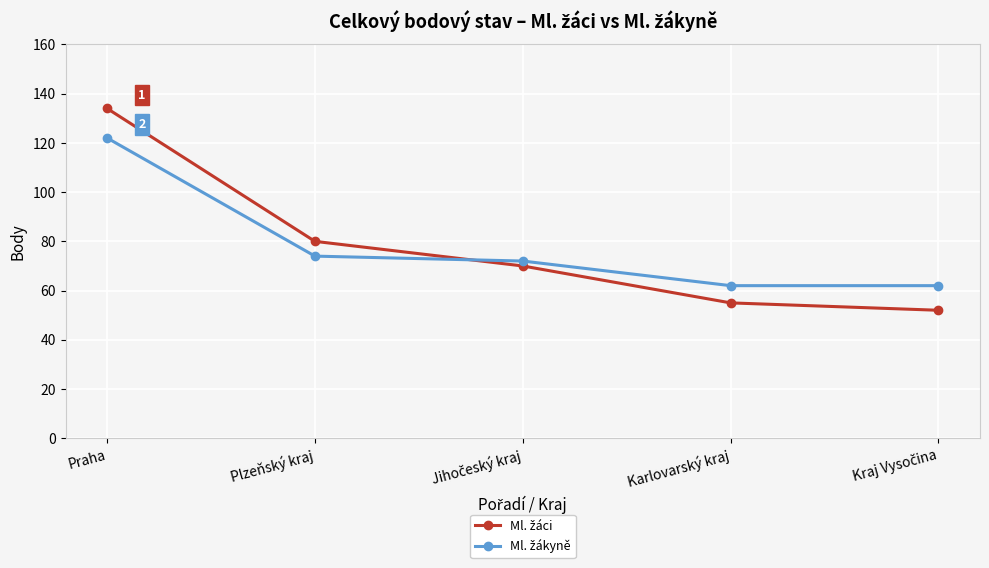

What is the label of the 5th point from the right?

Praha